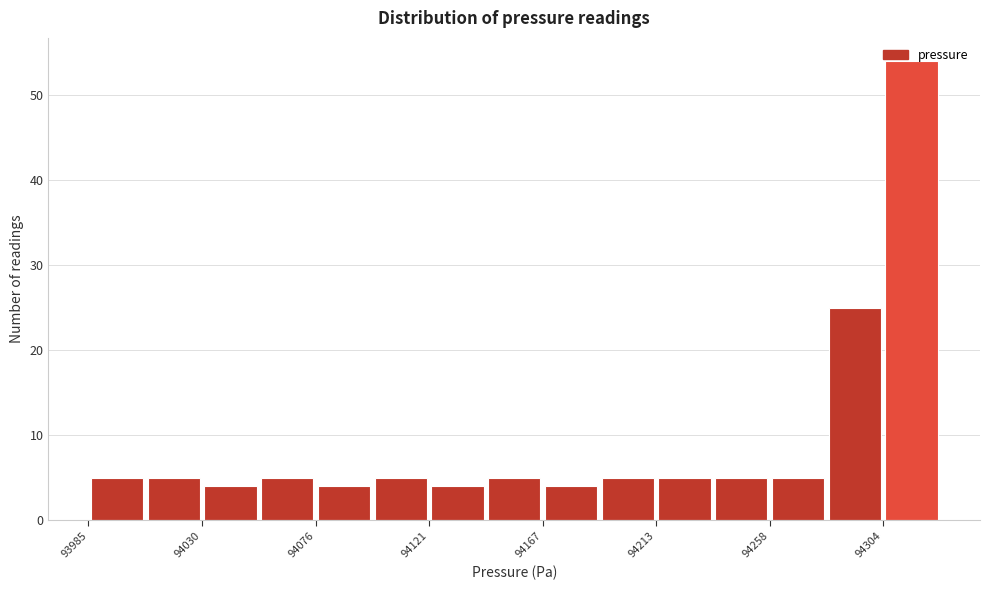

Over which range of the x-axis is the bar tallest?

94305 to 94325